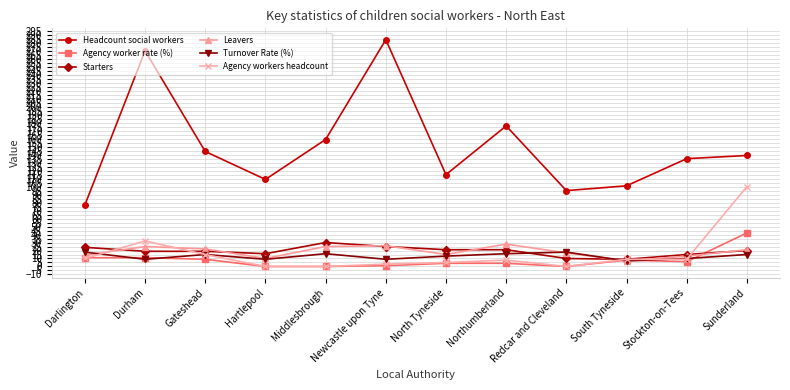

What is the maximum value for Headcount social workers?

284